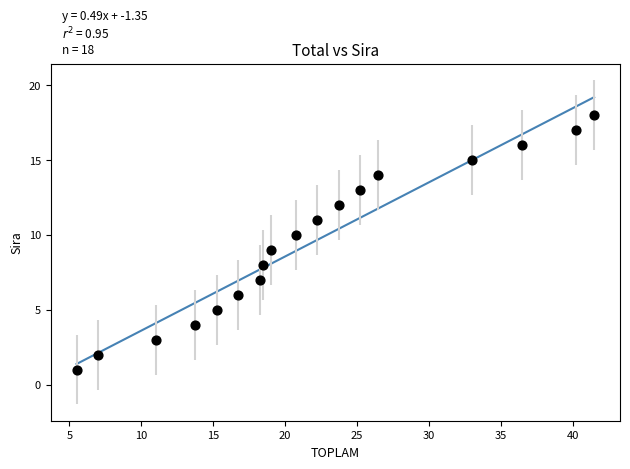

What is the range of Y values (max minus min)?

17